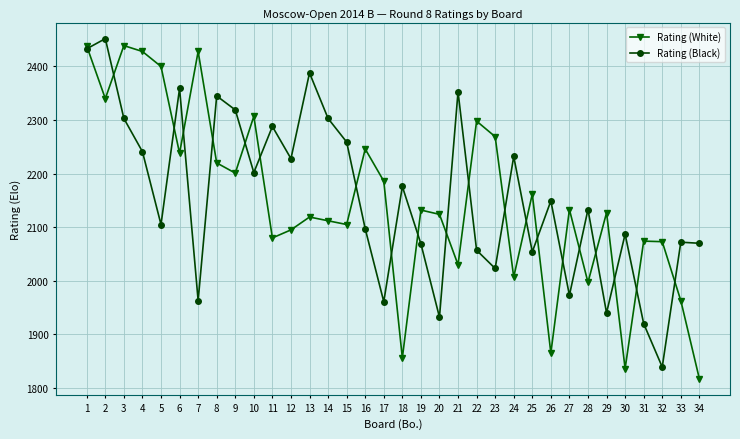

What is the difference between the Rating (Black) values at 19 and 12?

159